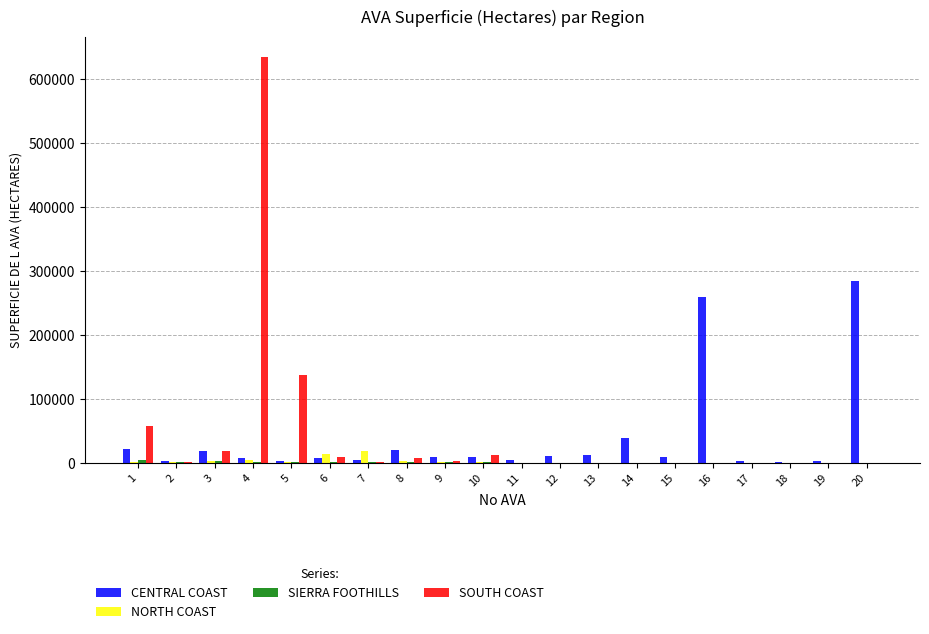

At which category is the sum across all series the highest?

4